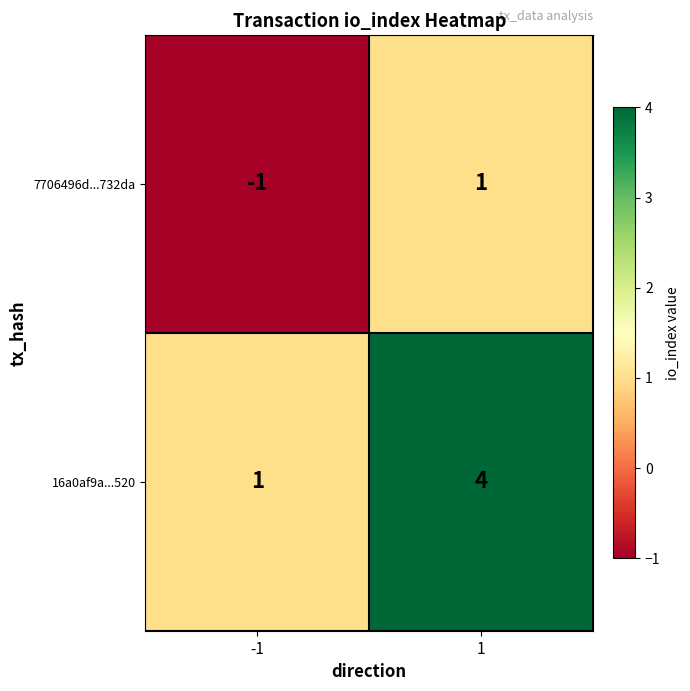

True or false: 16a0af9a...520 has a value of 1 at -1.

True